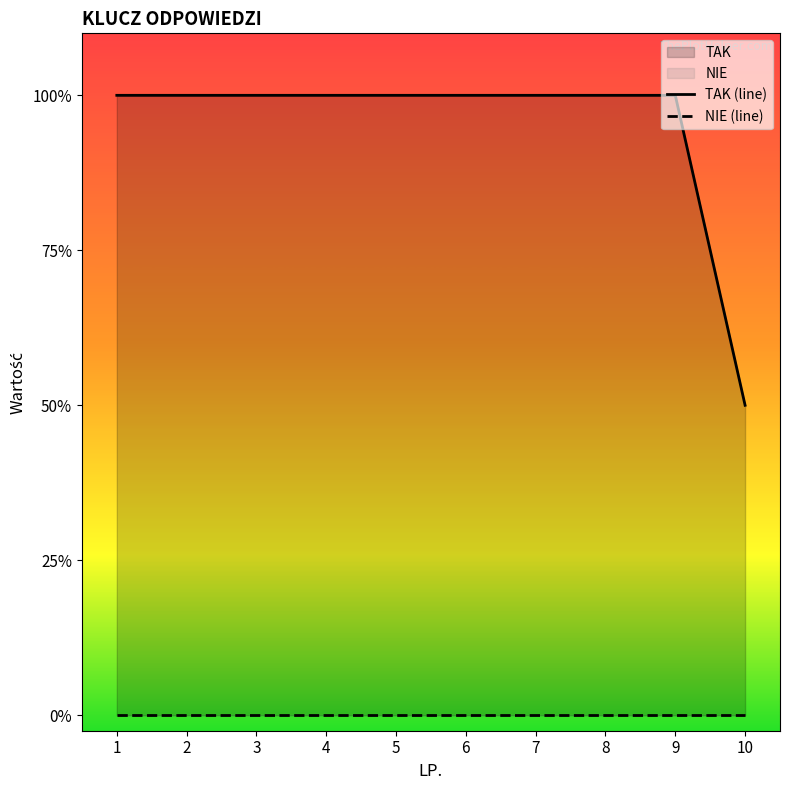

List the series in order of their overall mean, highest first.

TAK (line), NIE (line)